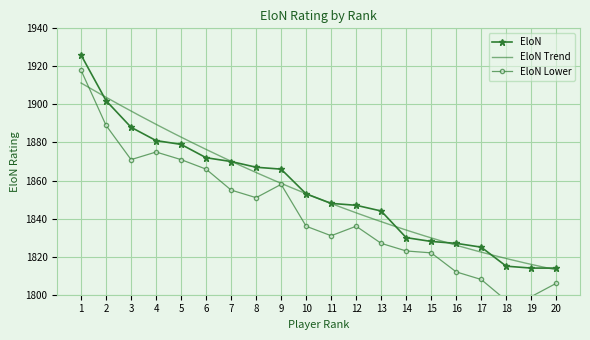

Where is the data nearest to the value 1870?

7